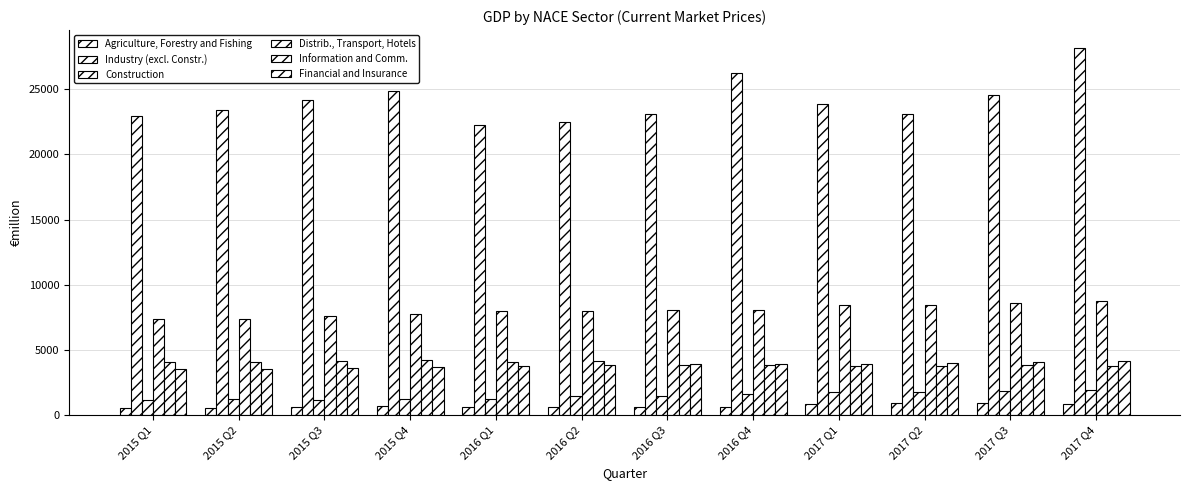

How many data points in Distrib., Transport, Hotels are less than 8046?

6